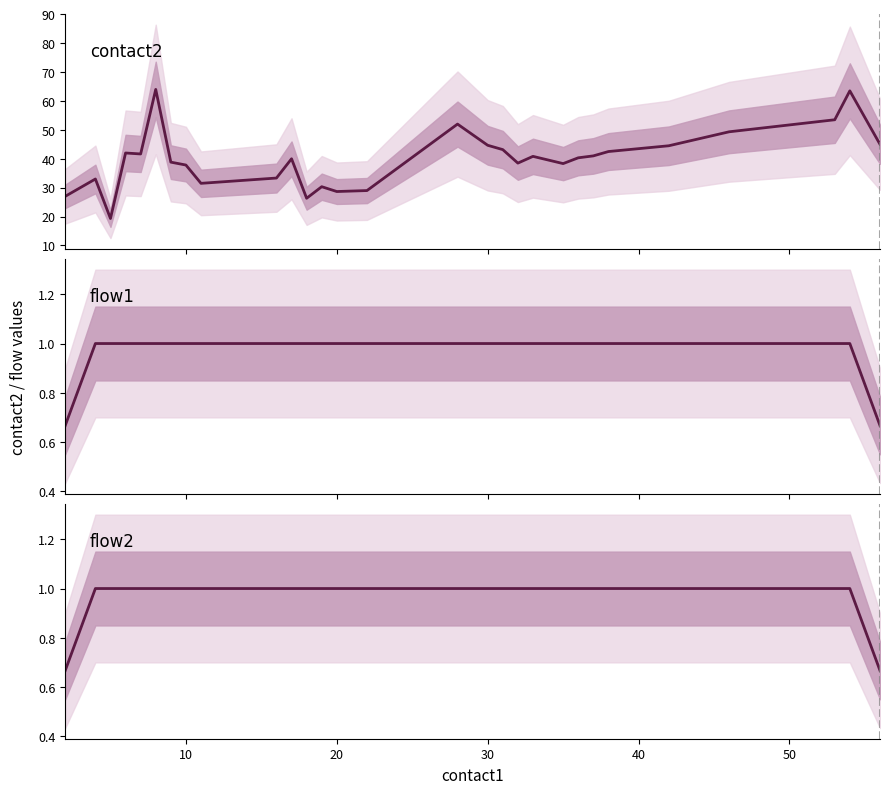

What is the sum of all contact2 values?

1241.0